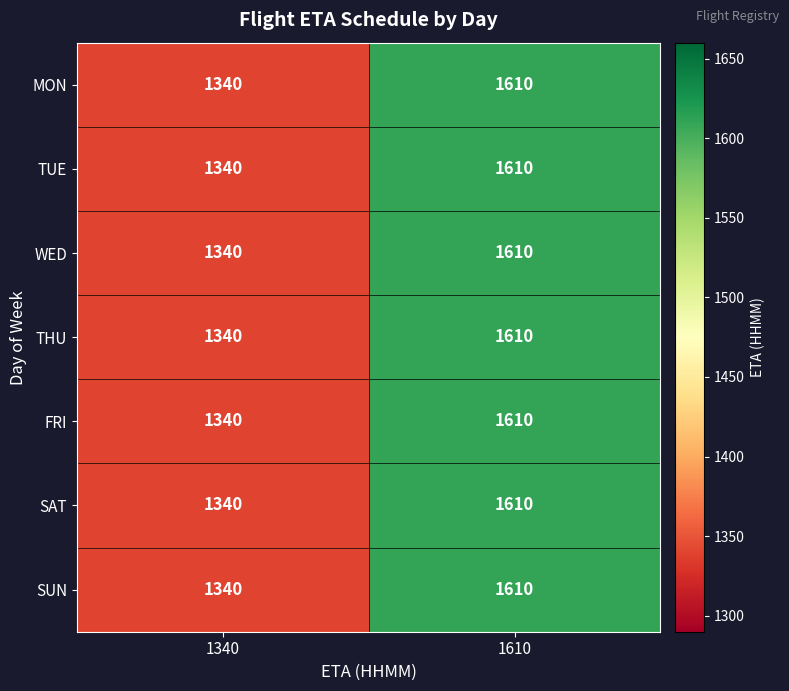

Rank the categories by SUN value from highest to lowest.

1610, 1340